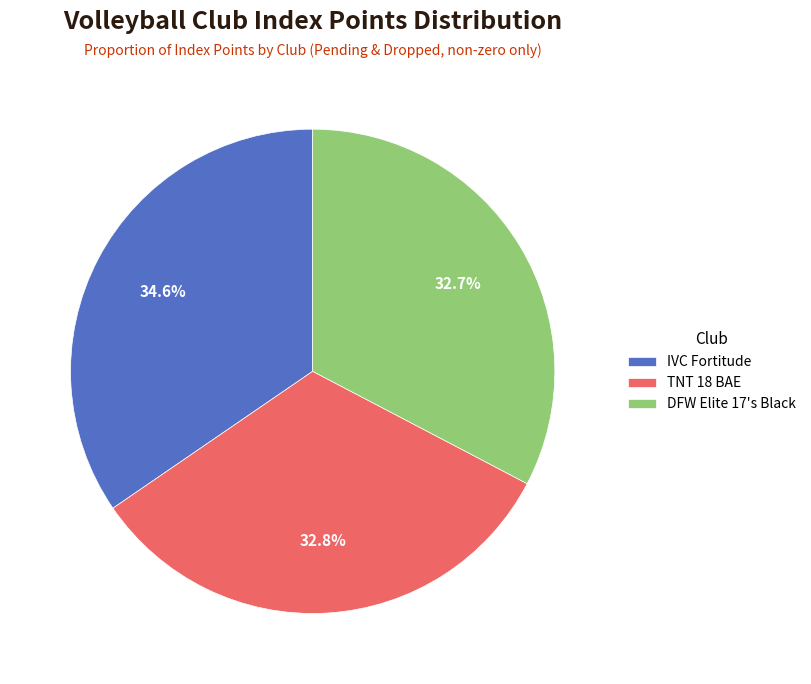

How many slices are in this pie chart?

3